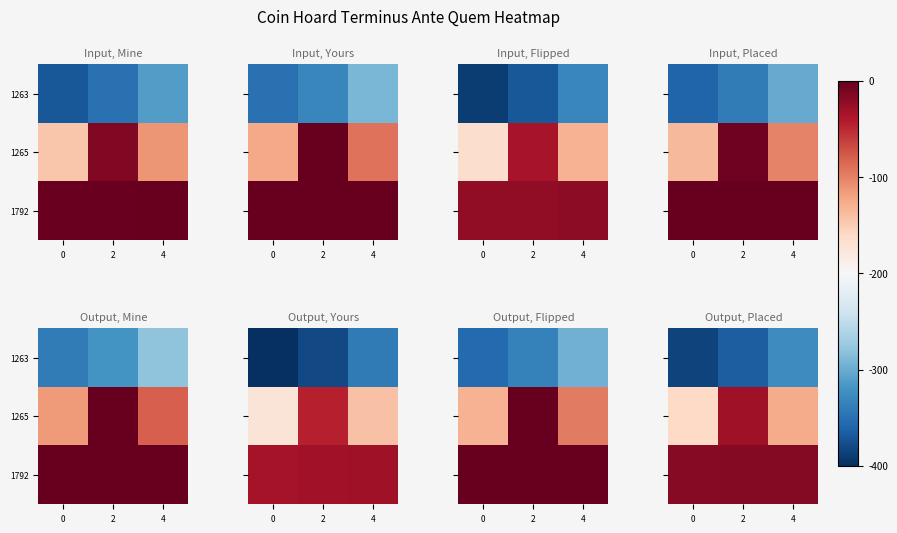

The 1792 series shows -18 at 0. True or false?

True